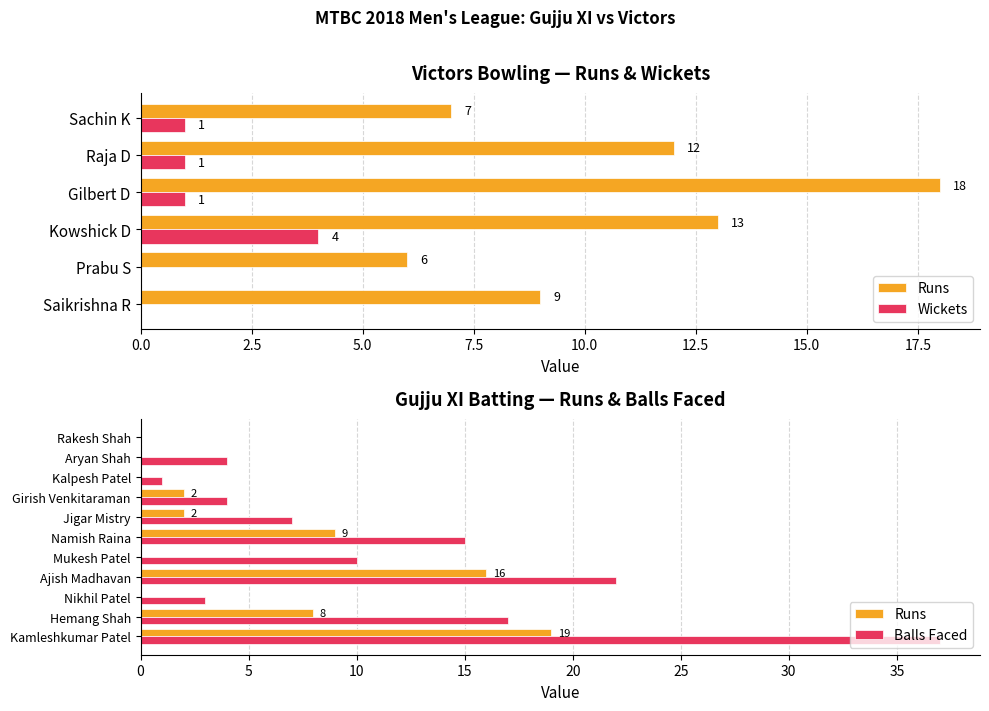

At which label does Balls reach its minimum?

Rakesh Shah